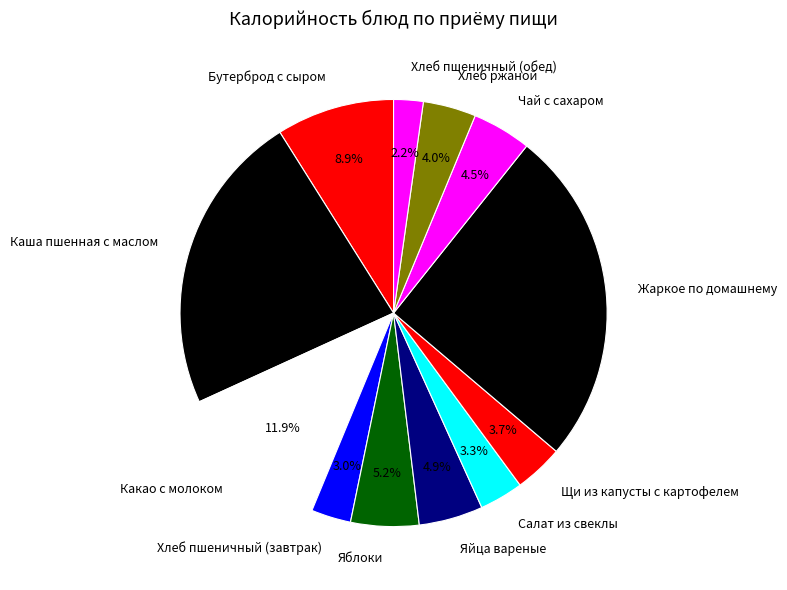

Approximately how many times larger is the value at Хлеб пшеничный (обед) compared to Щи из капусты с картофелем?

0.6